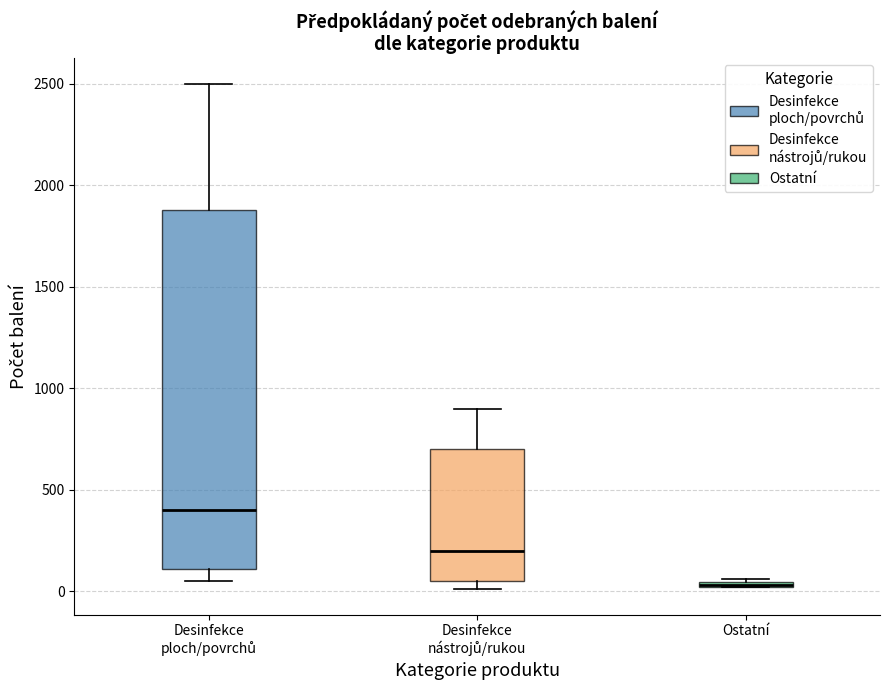

Where is the lower edge of the box for Ostatní on the y-axis? The values are not printed on the chart, so give them approximately, as read against the axis.

0